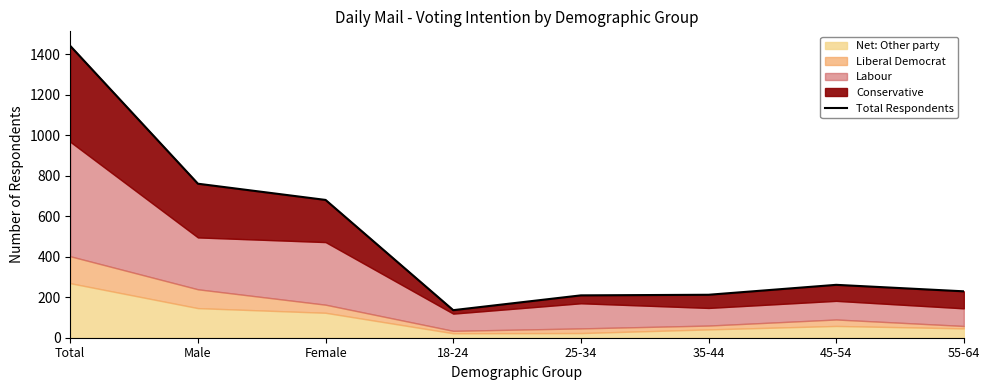

Reading left to right, transcribe all the data shown in this chart.

1440	760	680	136	209	212	261	229